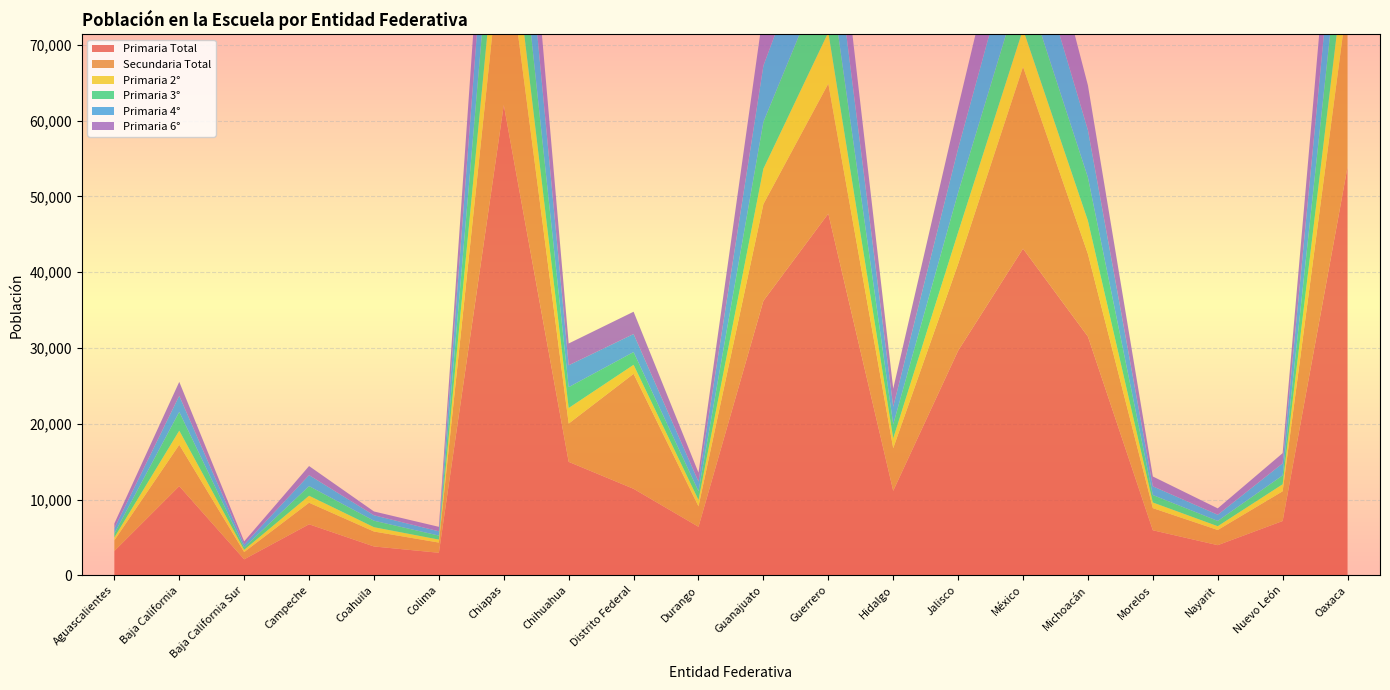

Reading left to right, transcribe all the data shown in this chart.

Primaria Total: Aguascalientes=3204	Baja California=11769	Baja California Sur=2108	Campeche=6733	Coahuila=3806	Colima=2973	Chiapas=62074	Chihuahua=14975	Distrito Federal=11415	Durango=6401	Guanajuato=36233	Guerrero=47736	Hidalgo=11150	Jalisco=29646	México=43116	Michoacán=31511	Morelos=5945	Nayarit=3977	Nuevo León=7166	Oaxaca=53905
Secundaria Total: Aguascalientes=1412	Baja California=5461	Baja California Sur=958	Campeche=2847	Coahuila=1972	Colima=1346	Chiapas=23801	Chihuahua=5051	Distrito Federal=15177	Durango=2700	Guanajuato=12761	Guerrero=17159	Hidalgo=5627	Jalisco=11451	México=23999	Michoacán=10903	Morelos=2921	Nayarit=2006	Nuevo León=3923	Oaxaca=22146
Primaria 2°: Aguascalientes=380	Baja California=1862	Baja California Sur=295	Campeche=922	Coahuila=570	Colima=394	Chiapas=8231	Chihuahua=2055	Distrito Federal=1188	Durango=837	Guanajuato=4665	Guerrero=6767	Hidalgo=1292	Jalisco=4163	México=4960	Michoacán=4375	Morelos=743	Nayarit=497	Nuevo León=927	Oaxaca=7258
Primaria 3°: Aguascalientes=524	Baja California=2477	Baja California Sur=322	Campeche=1273	Coahuila=856	Colima=529	Chiapas=11054	Chihuahua=2754	Distrito Federal=1686	Durango=1162	Guanajuato=6183	Guerrero=8939	Hidalgo=1859	Jalisco=5244	México=6736	Michoacán=5714	Morelos=987	Nayarit=697	Nuevo León=1169	Oaxaca=9519
Primaria 4°: Aguascalientes=676	Baja California=2126	Baja California Sur=376	Campeche=1447	Coahuila=718	Colima=566	Chiapas=12884	Chihuahua=2885	Distrito Federal=2380	Durango=1267	Guanajuato=7421	Guerrero=9663	Hidalgo=2321	Jalisco=5819	México=8805	Michoacán=6250	Morelos=1151	Nayarit=814	Nuevo León=1590	Oaxaca=11052
Primaria 6°: Aguascalientes=641	Baja California=1835	Baja California Sur=417	Campeche=1199	Coahuila=503	Colima=589	Chiapas=11407	Chihuahua=2877	Distrito Federal=2942	Durango=1178	Guanajuato=7200	Guerrero=8762	Hidalgo=2381	Jalisco=5474	México=9976	Michoacán=5908	Morelos=1295	Nayarit=844	Nuevo León=1346	Oaxaca=10434